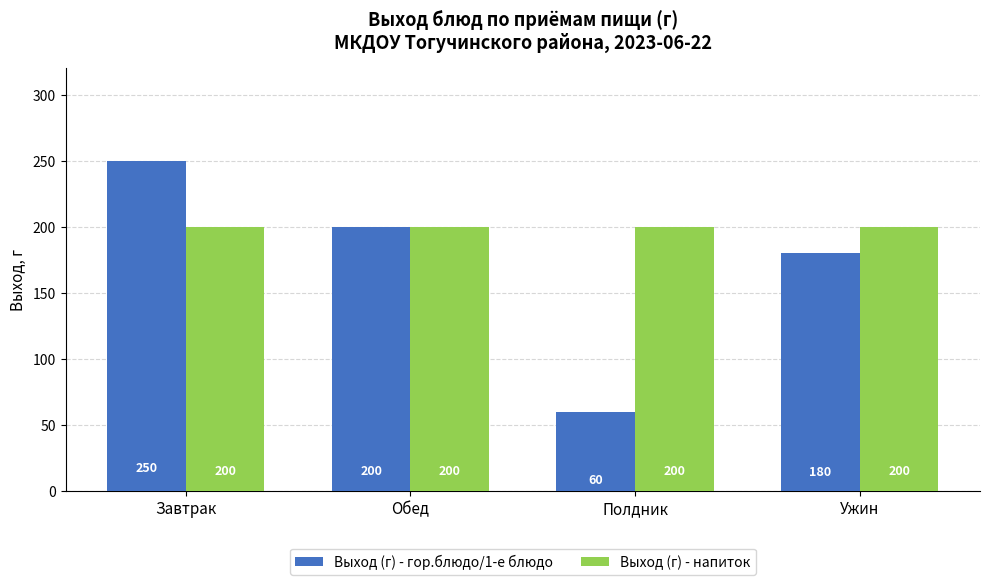

What is the difference between the highest and lowest values at Полдник?

140